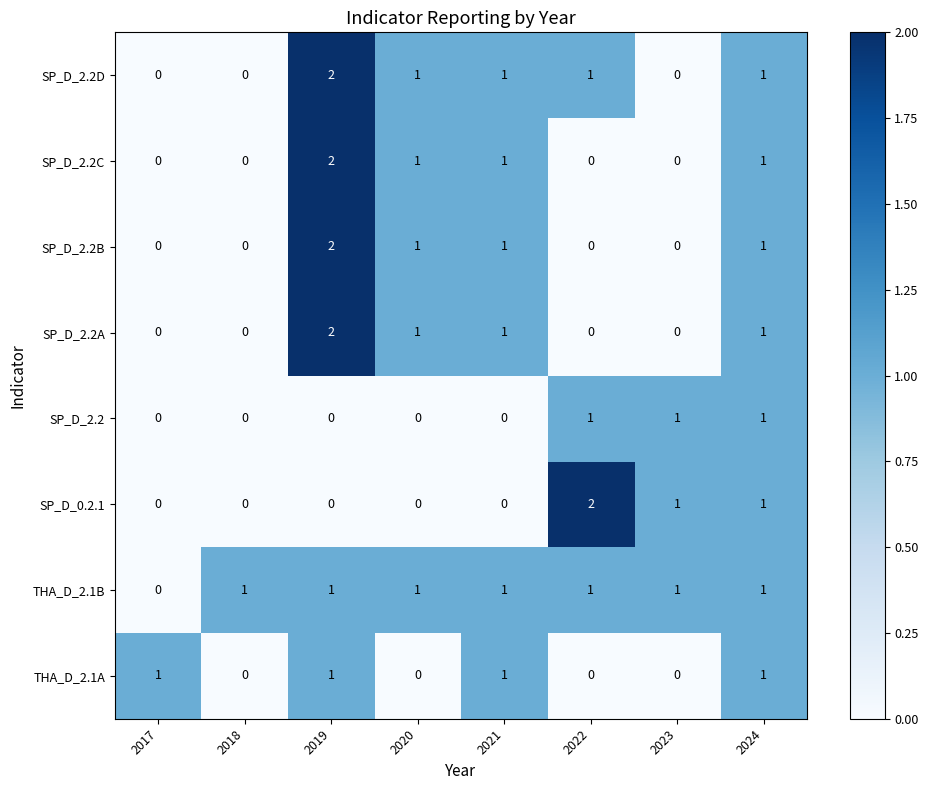

Where does the SP_D_2.2B series first go above 1?

2019